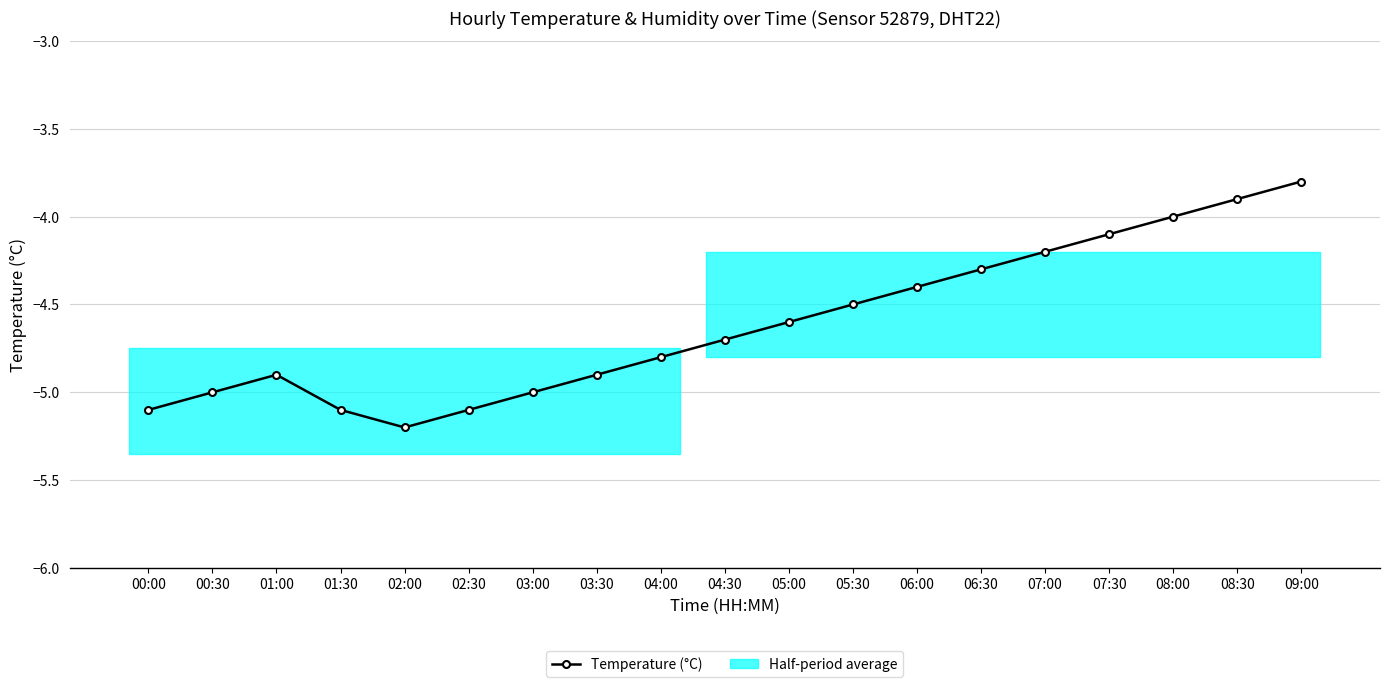

What is the greatest value displayed?

-3.8